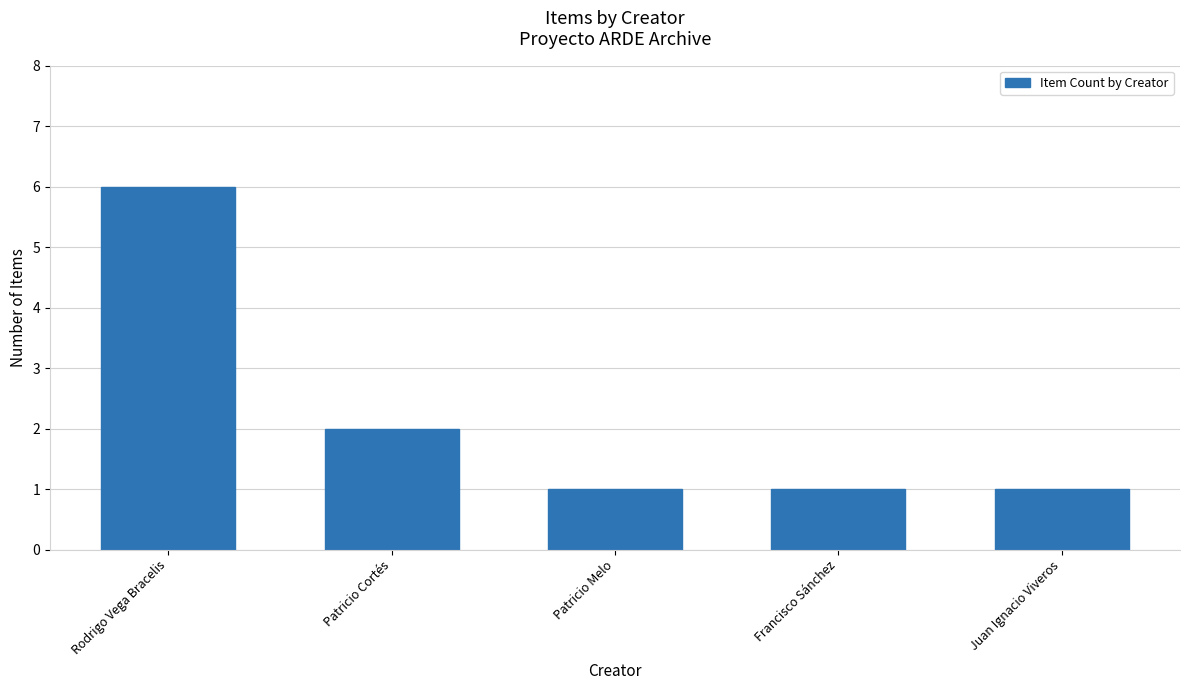

Approximately how many times larger is the value at Patricio Cortés compared to Francisco Sánchez?

2.0